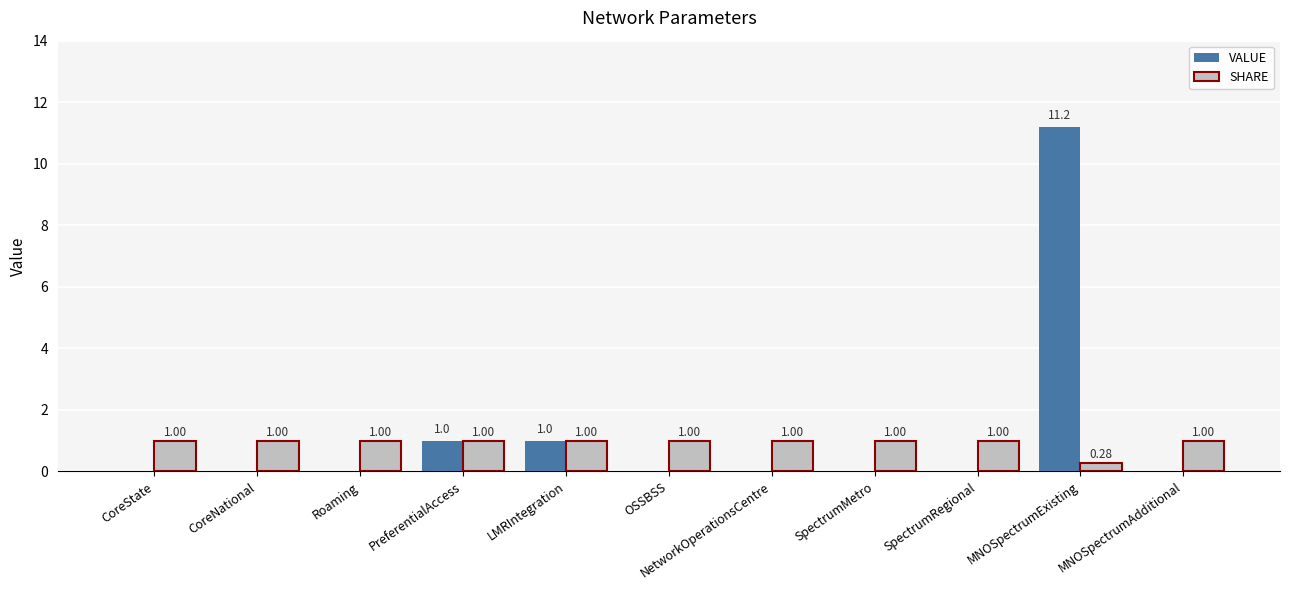

Between PreferentialAccess and MNOSpectrumExisting, which series saw the biggest shift?

VALUE